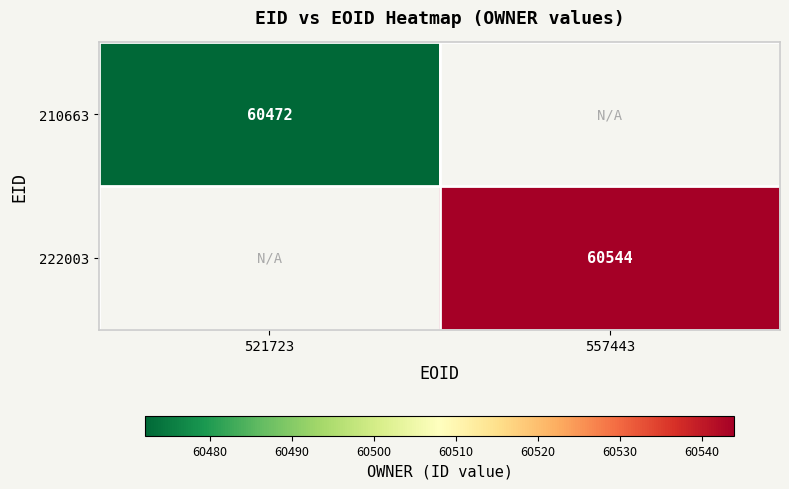

Is it true that 222003 equals 60544 at 557443?

True